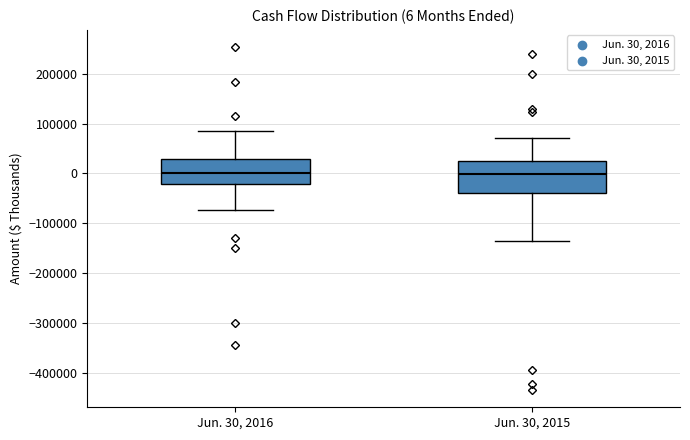

Which box is the tallest, from its lower edge to its upper edge?

Jun. 30, 2015